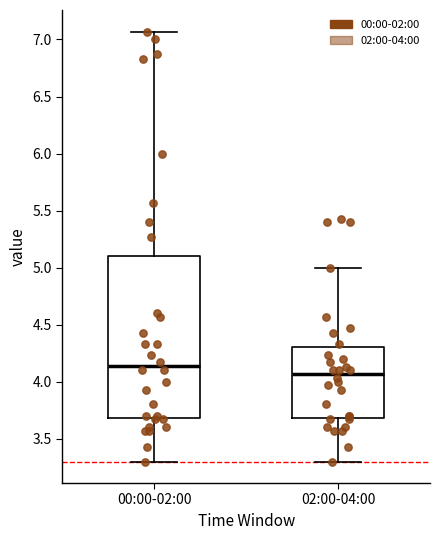

Which box is the tallest, from its lower edge to its upper edge?

00:00-02:00